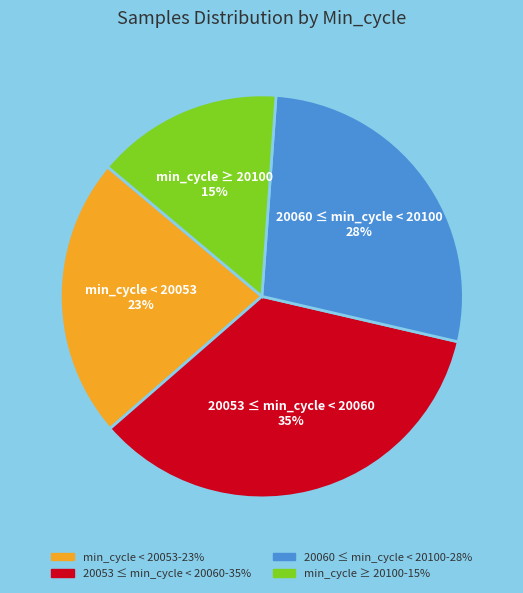

Is there any slice that represents more than half of the pie?

No